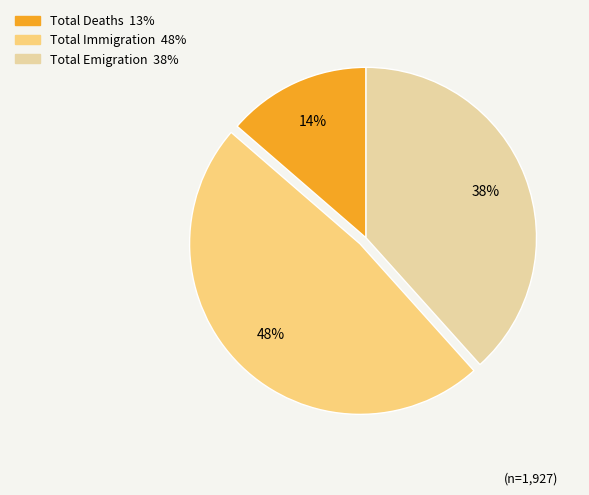

Which category has the biggest portion of the pie?

Total Immigration